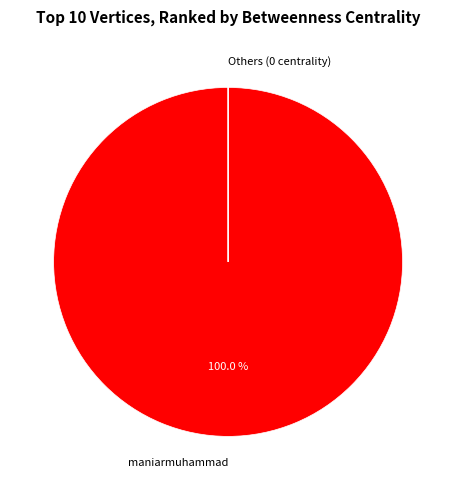

Which category has the biggest portion of the pie?

maniarmuhammad